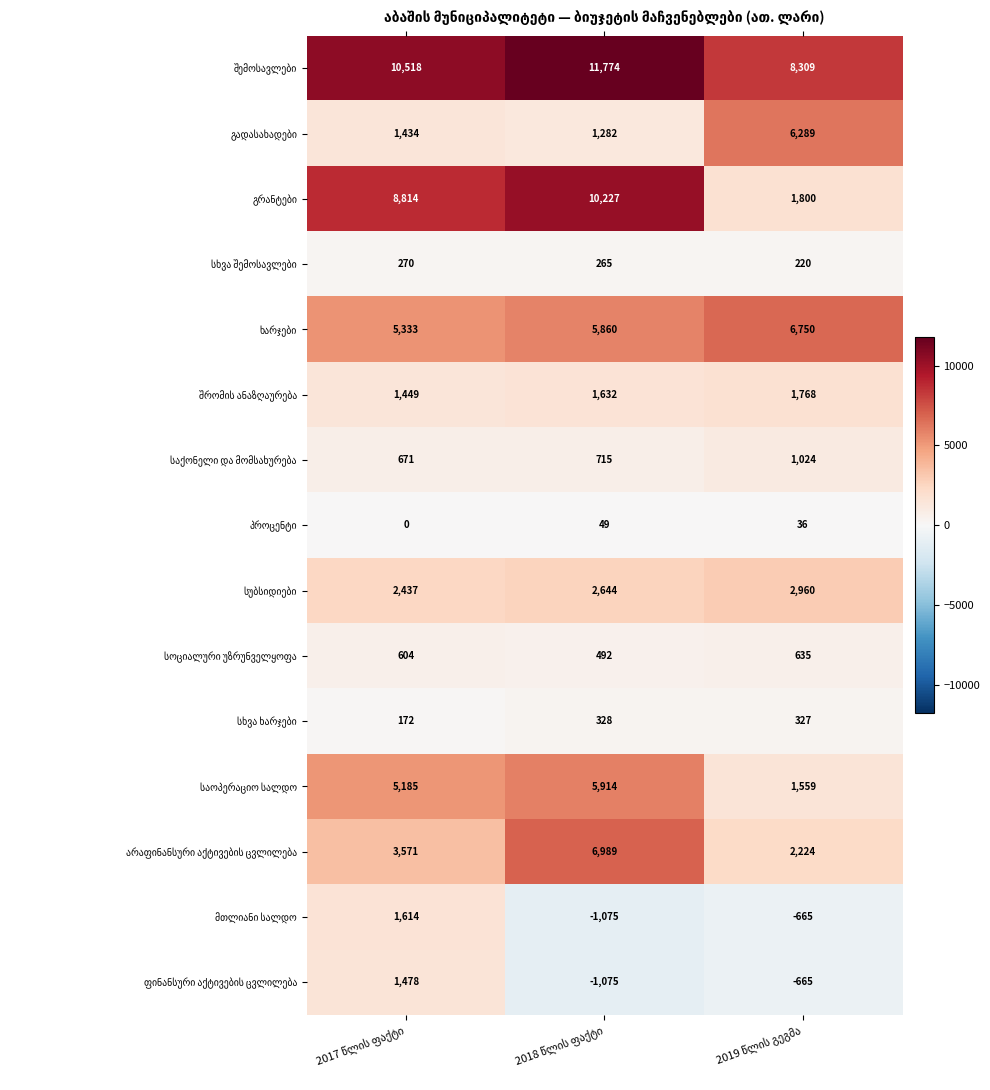

At how many categories does at least one series exceed 219?

3